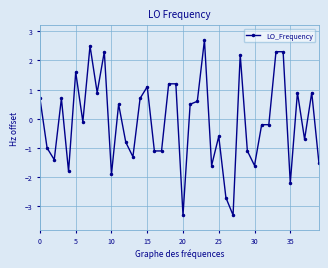

What is the value of the 8th point from the left?

2.5